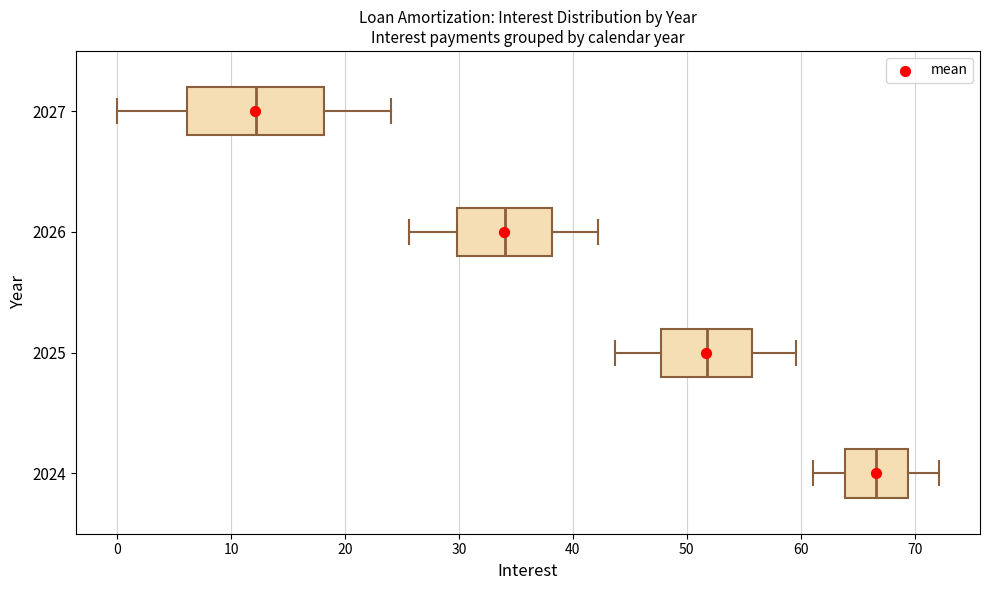

Reading bottom to top, transcribe this box plot: for each box, give where its median line is, the range the box spans, and where its two whiskers end, as read against the x-axis. The values are not printed on the chart, so give them approximately, as read against the axis.

2024: median 67, box 64 to 69, whiskers 61 to 72
2025: median 52, box 48 to 56, whiskers 44 to 60
2026: median 34, box 30 to 38, whiskers 26 to 42
2027: median 12, box 6 to 18, whiskers 0 to 24